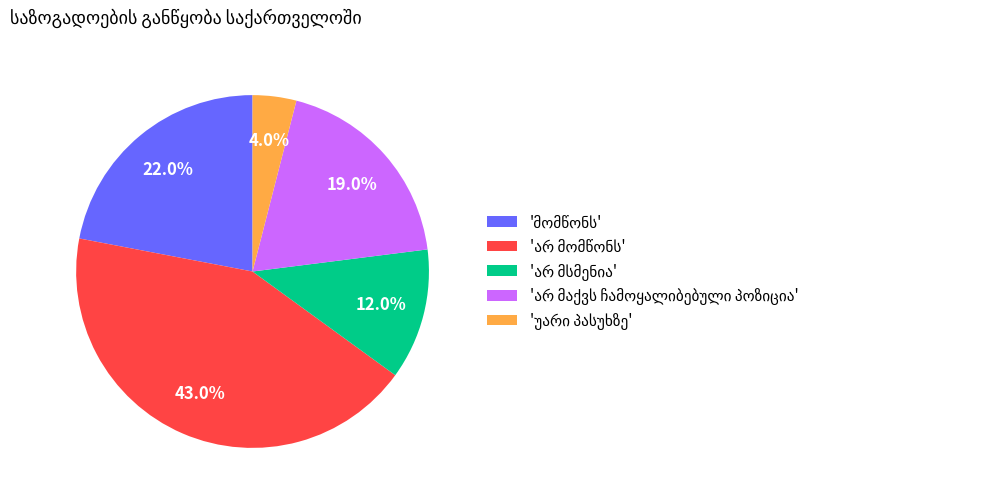

To the nearest percent, what is the difference between the largest and smallest slice percentages?

39%